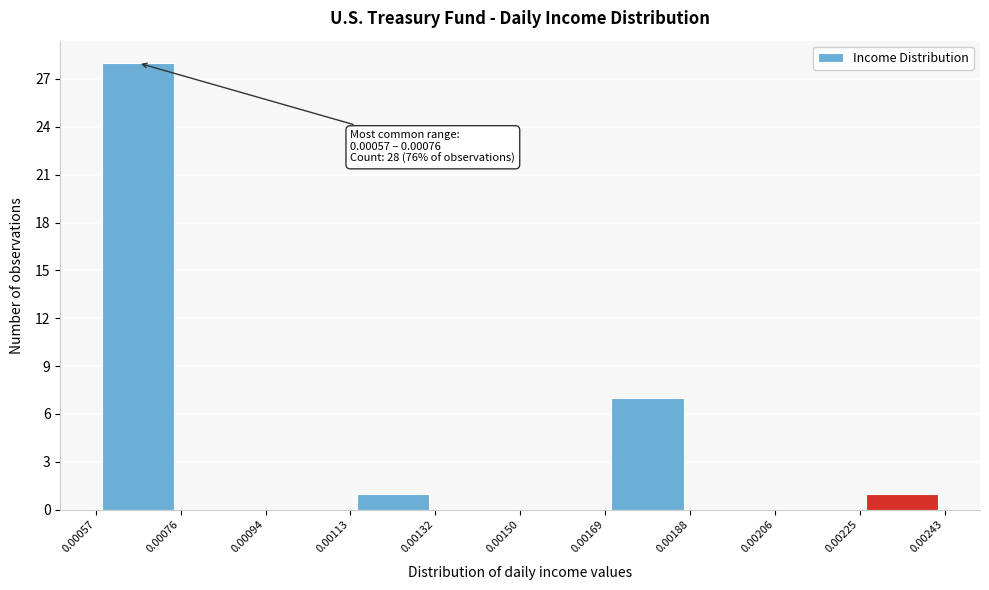

Which range on the x-axis has the tallest bar?

0.00057 to 0.00076